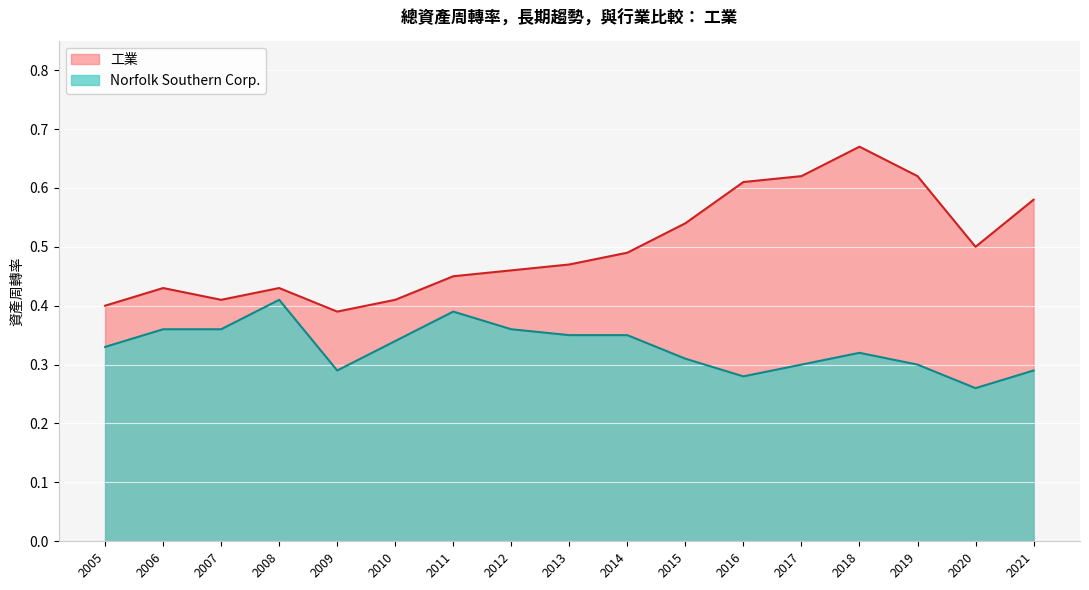

Reading left to right, extract all data points from this chart.

Norfolk Southern Corp.: 2021=0.3	2020=0.3	2019=0.3	2018=0.3	2017=0.3	2016=0.3	2015=0.3	2014=0.3	2013=0.3	2012=0.4	2011=0.4	2010=0.3	2009=0.3	2008=0.4	2007=0.4	2006=0.4	2005=0.3
工業: 2021=0.6	2020=0.5	2019=0.6	2018=0.7	2017=0.6	2016=0.6	2015=0.5	2014=0.5	2013=0.5	2012=0.5	2011=0.5	2010=0.4	2009=0.4	2008=0.4	2007=0.4	2006=0.4	2005=0.4